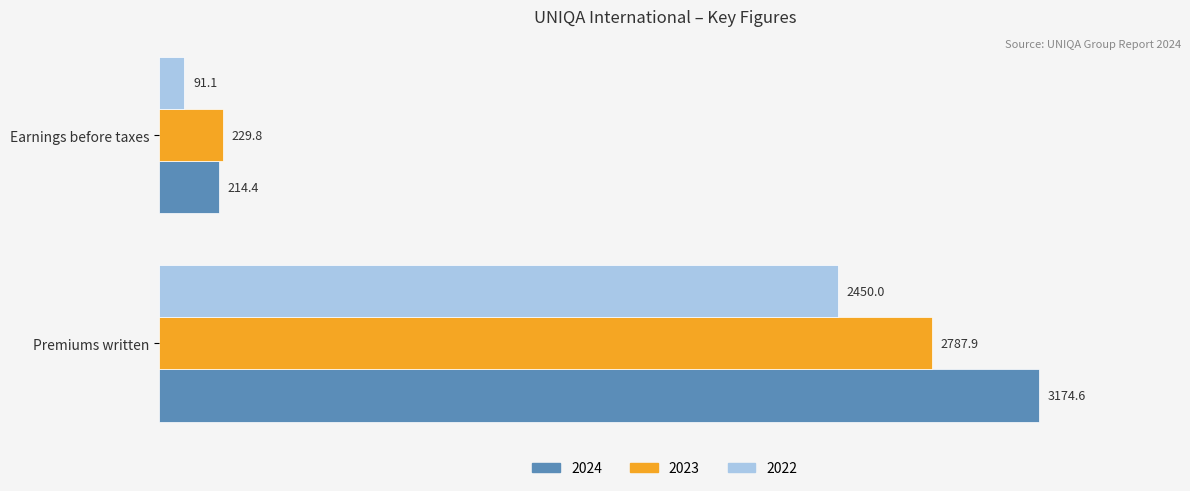

Which category has the highest value in the 2023 series?

Premiums written